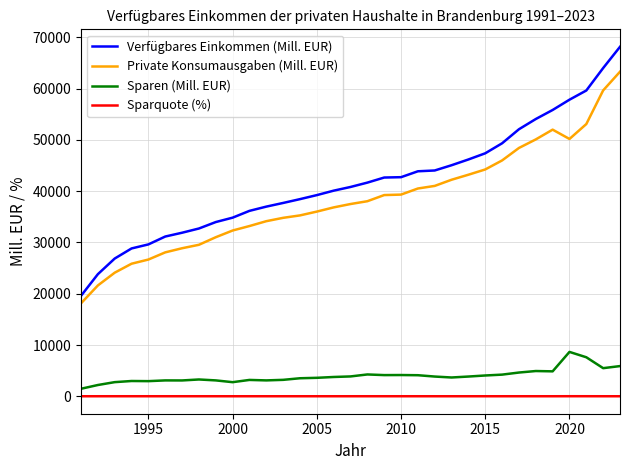

What is the greatest value displayed?

68146.0